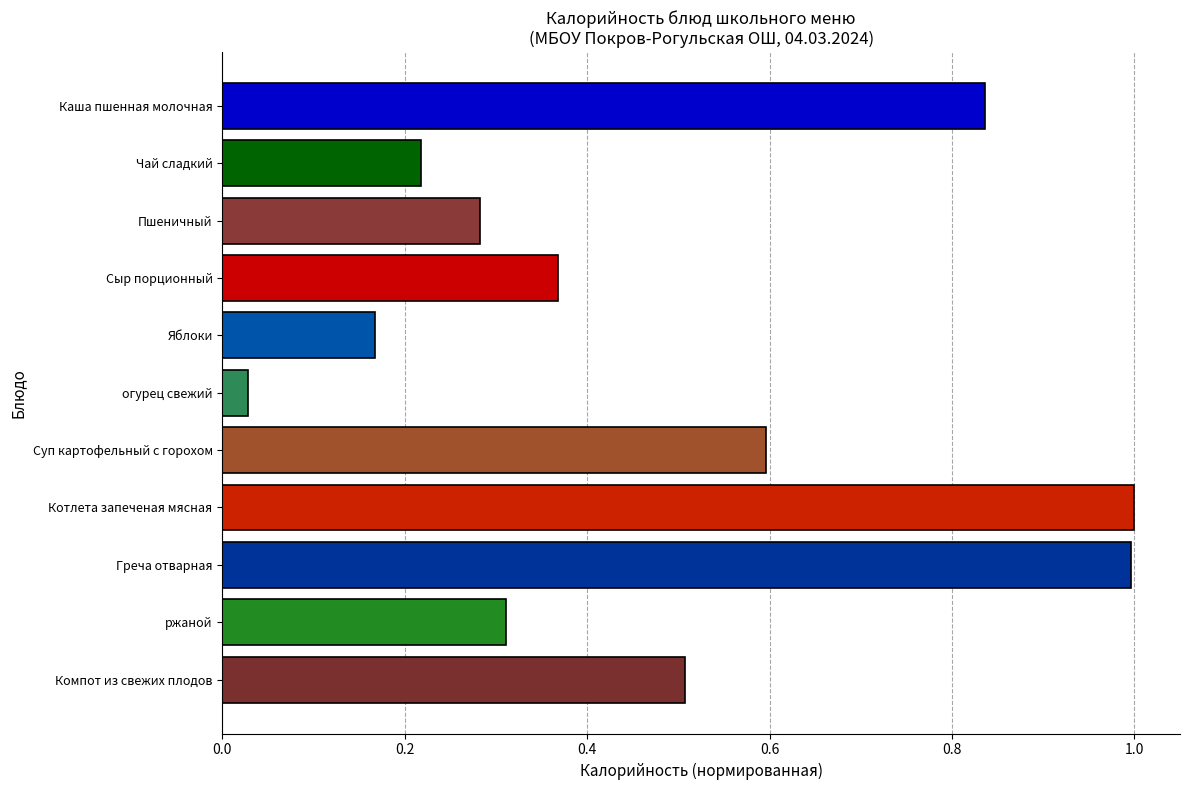

What is the difference between the maximum and minimum values?

1.0